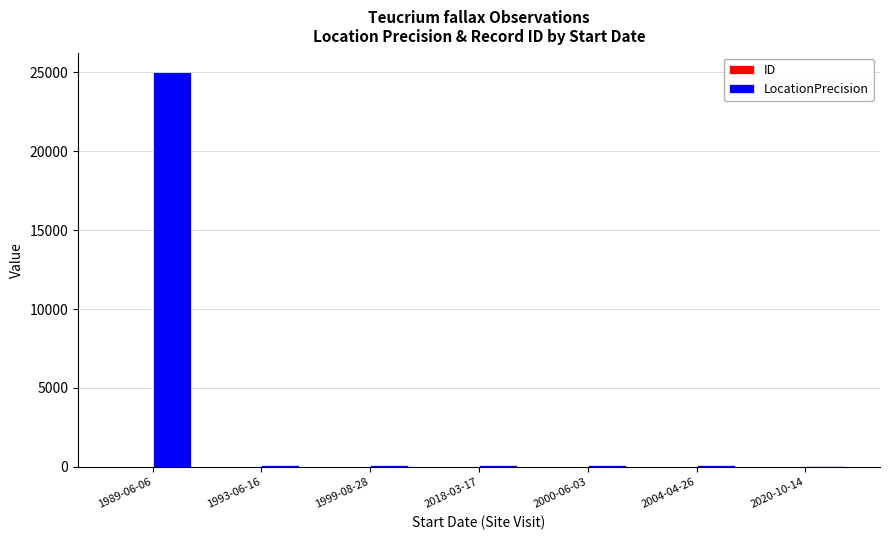

The value of LocationPrecision at 1989-06-06 is 5100. True or false?

False